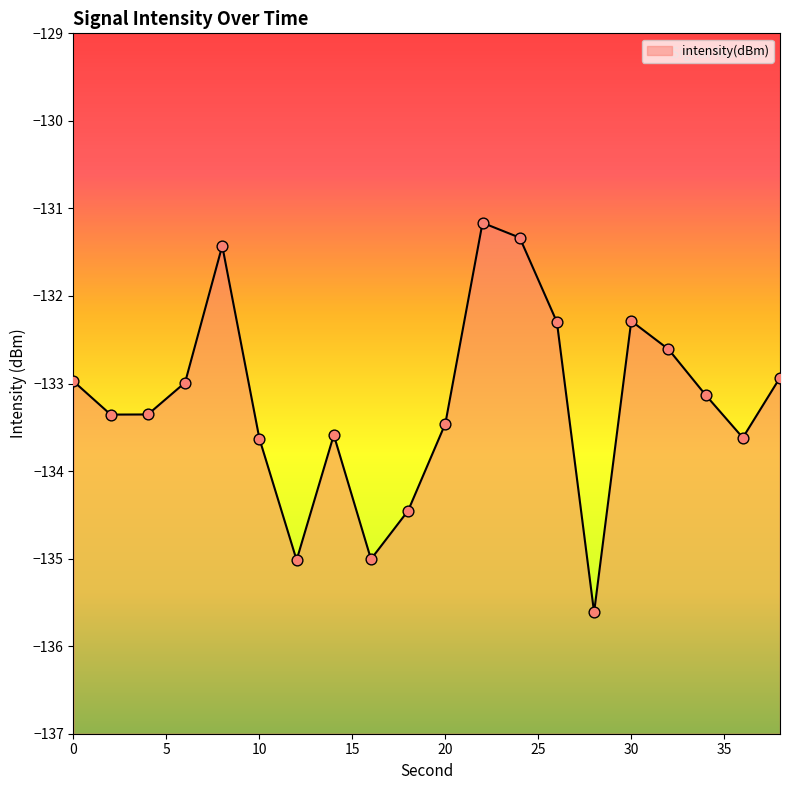

Between 12 and 4, which is larger?

4